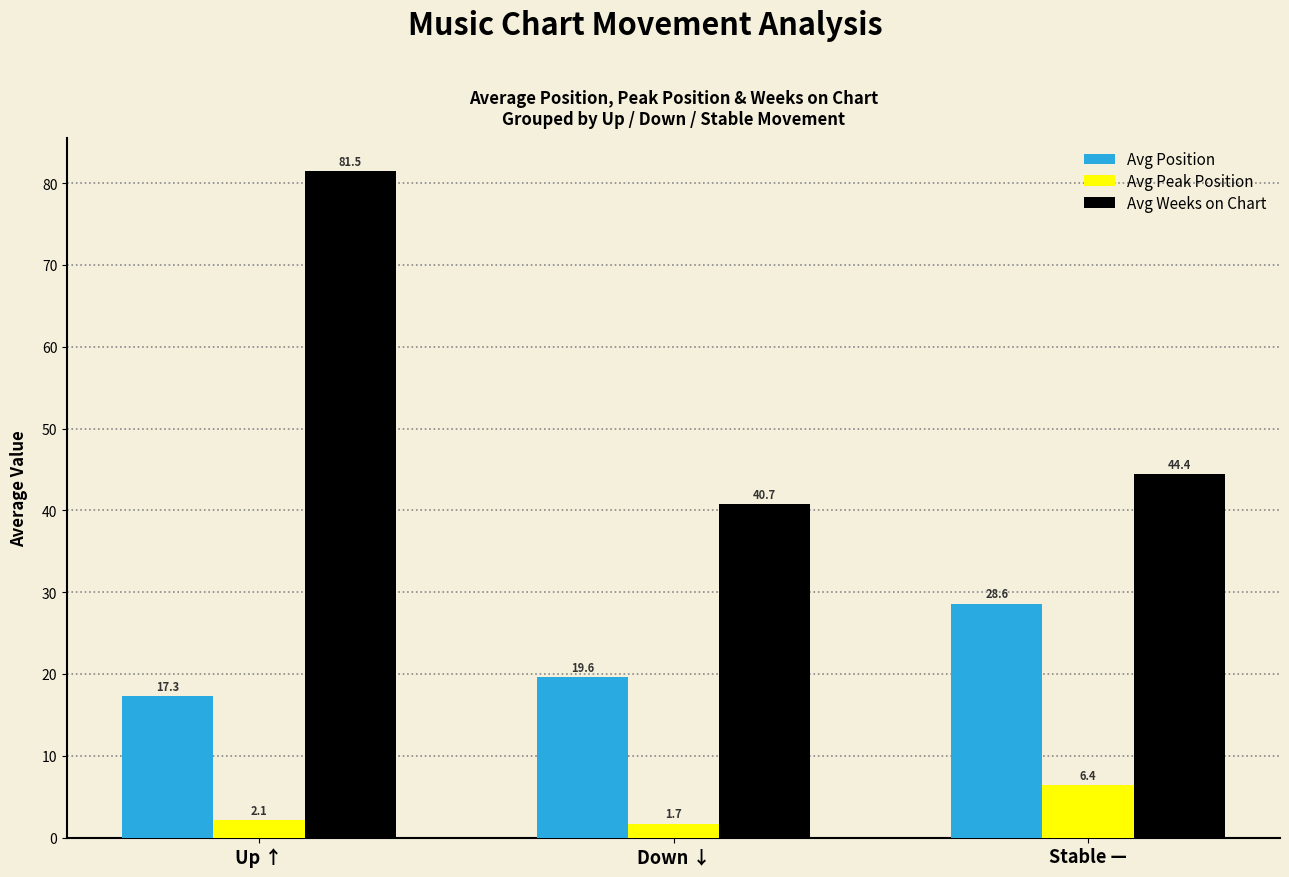

Which category has the highest value across all series?

Up ↑